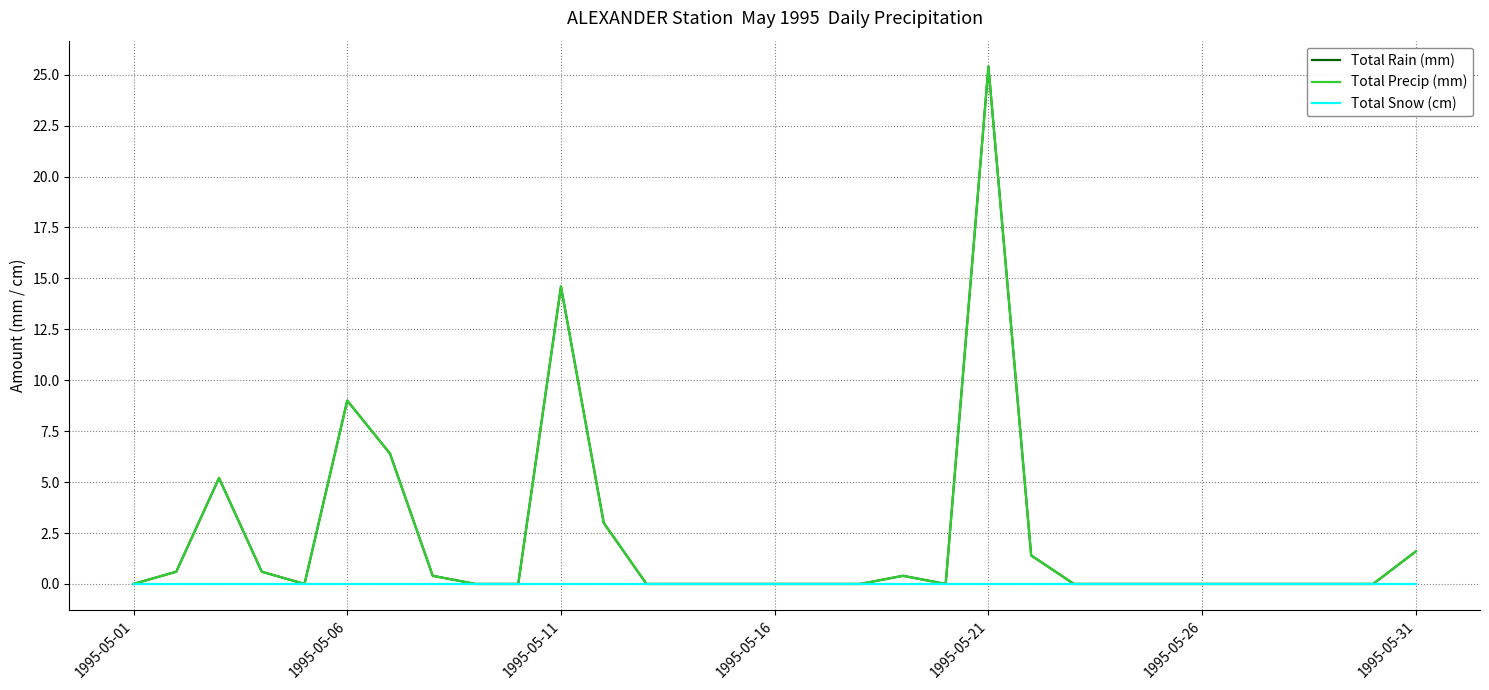

True or false: Total Snow (cm) and Total Rain (mm) intersect in this chart.

False